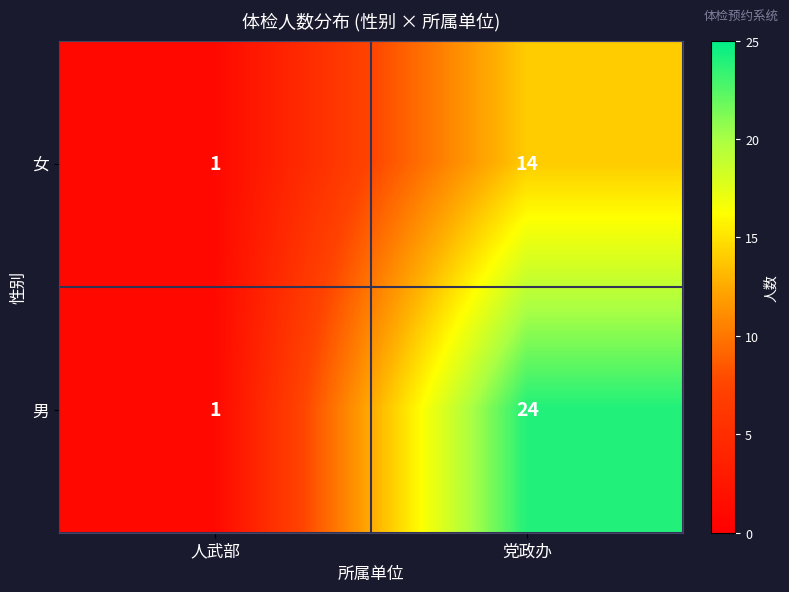

List the series in order of their peak value, lowest first.

女, 男